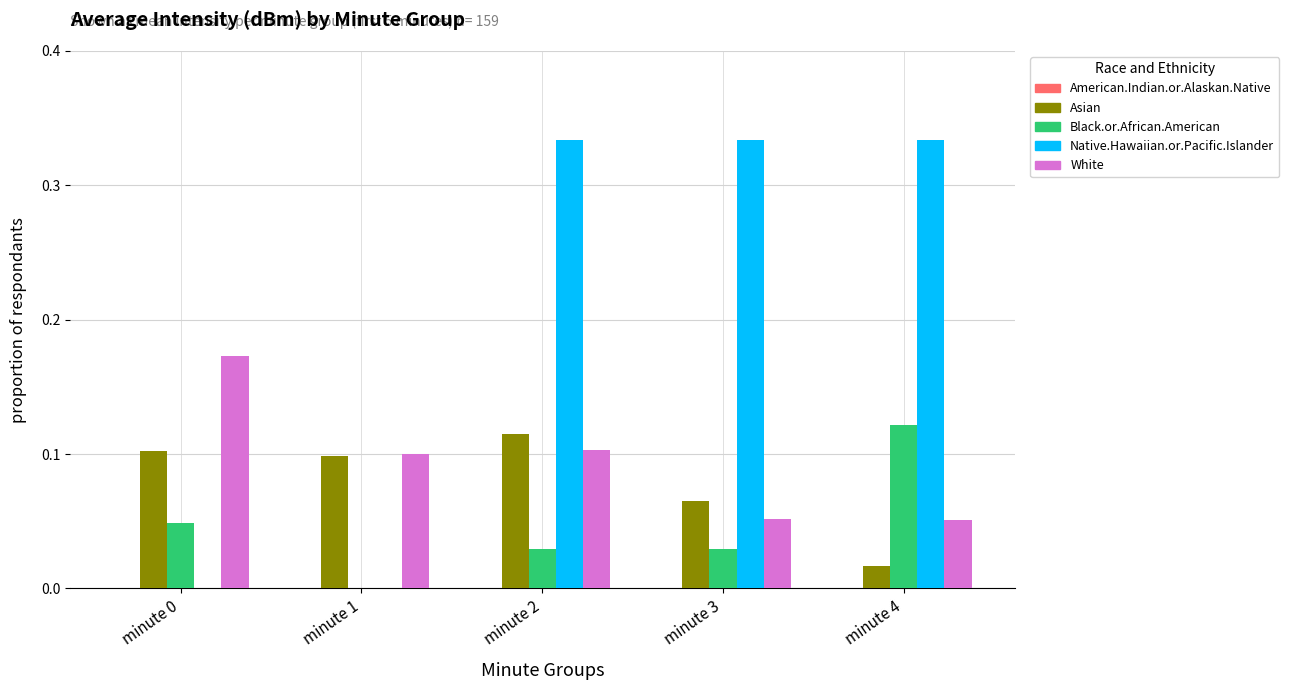

Which series has the largest total across all categories?

Native.Hawaiian.or.Pacific.Islander